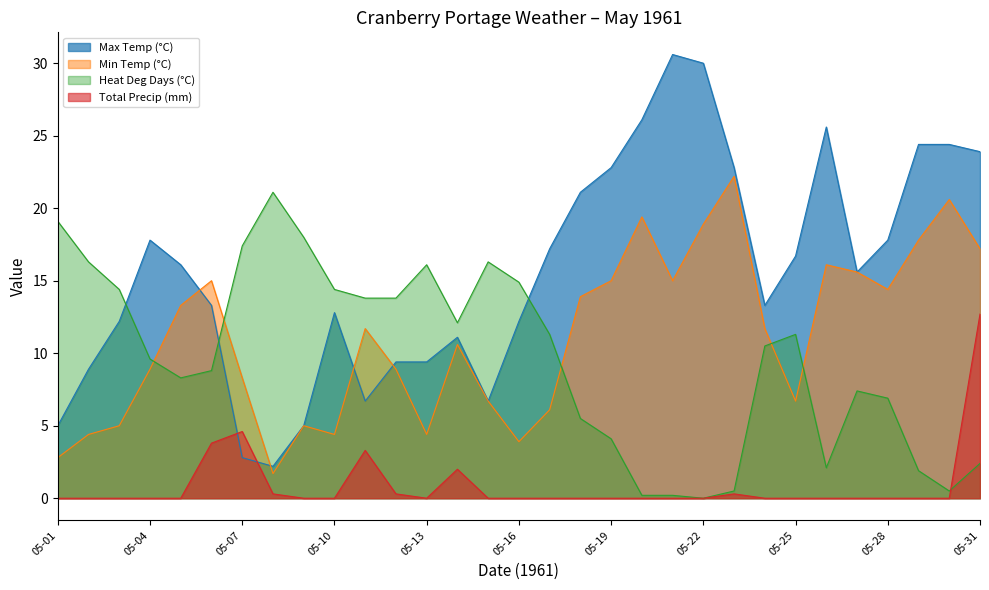

Between which two adjacent categories do Total Precip (mm) and Heat Deg Days (°C) first intersect?

05-30 and 05-31